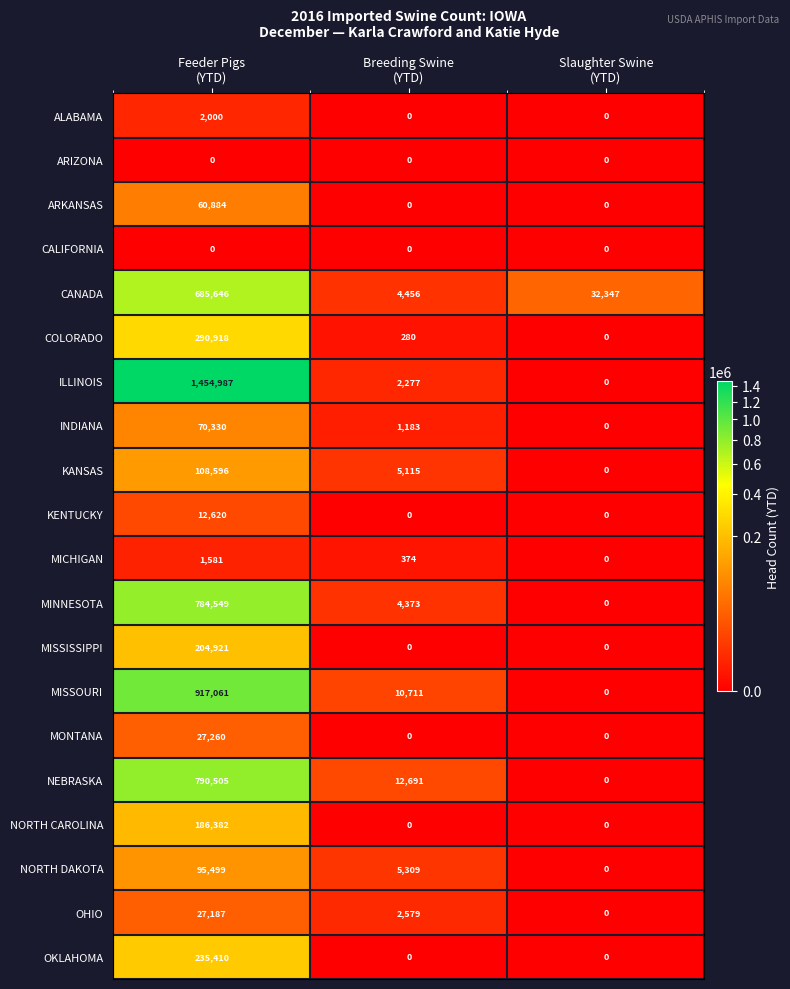

How many values in ARKANSAS are above zero?

1